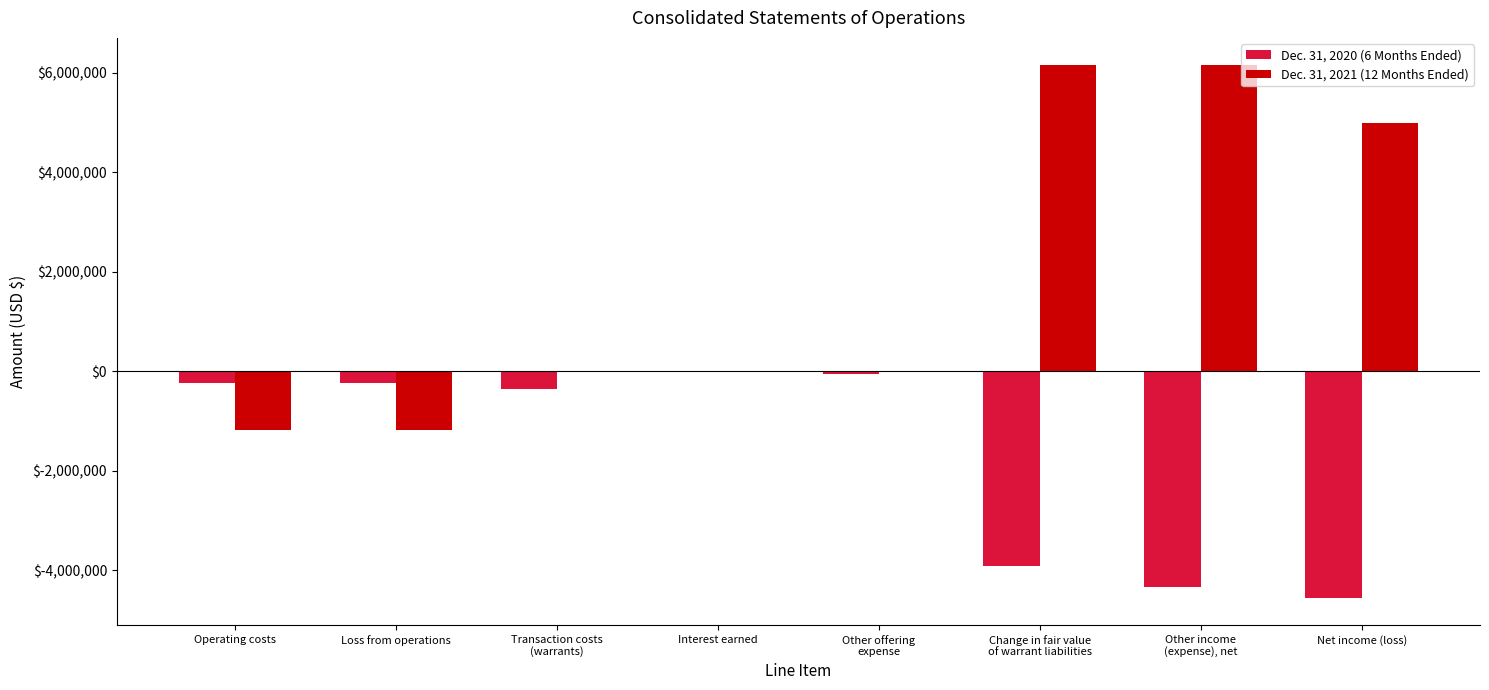

How many data points does each series have?

8